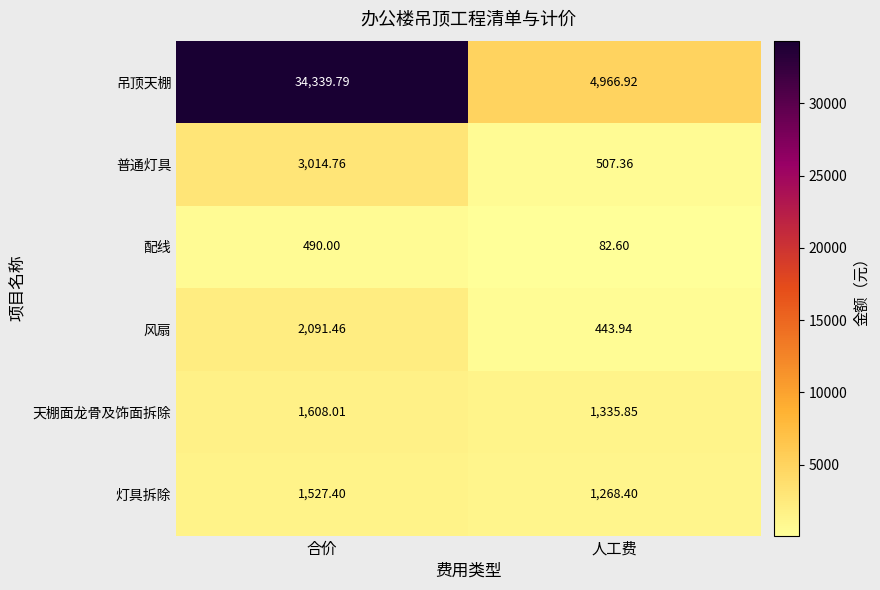

Where is 天棚面龙骨及饰面拆除 nearest to the value 1471?

人工费